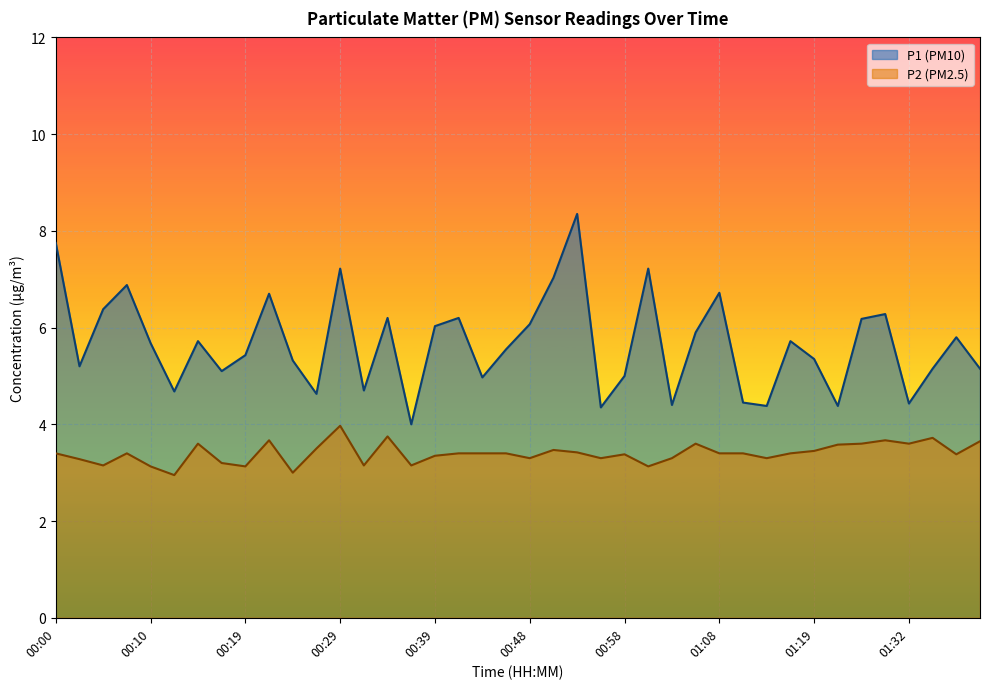

Which category has the lowest value in the P1 series?

00:36